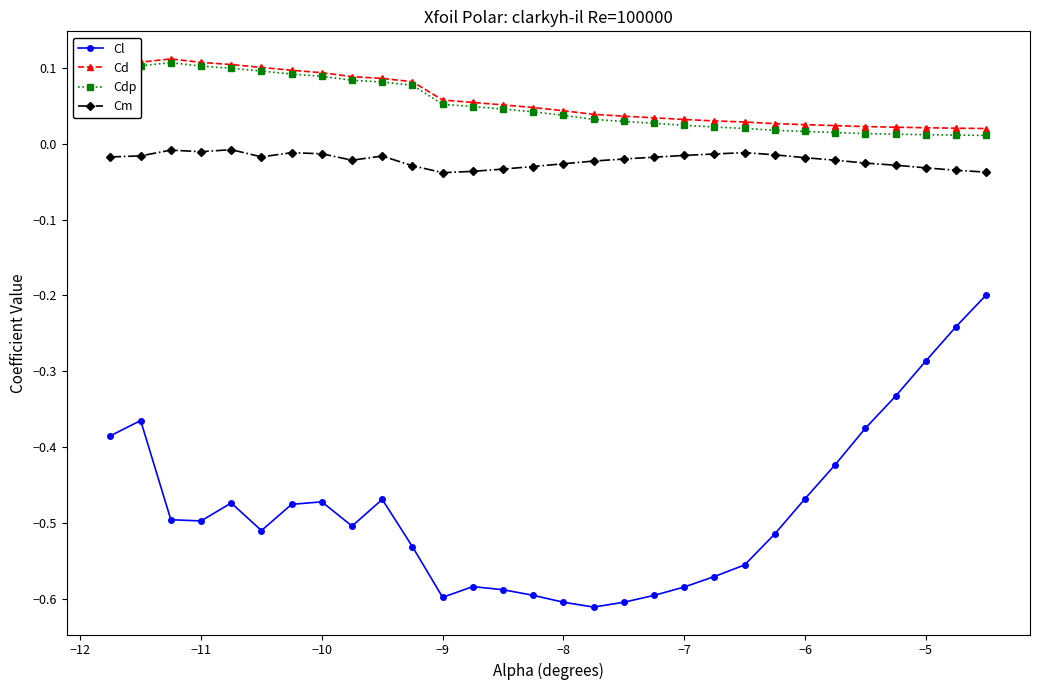

True or false: Cl and Cm cross at least once.

False